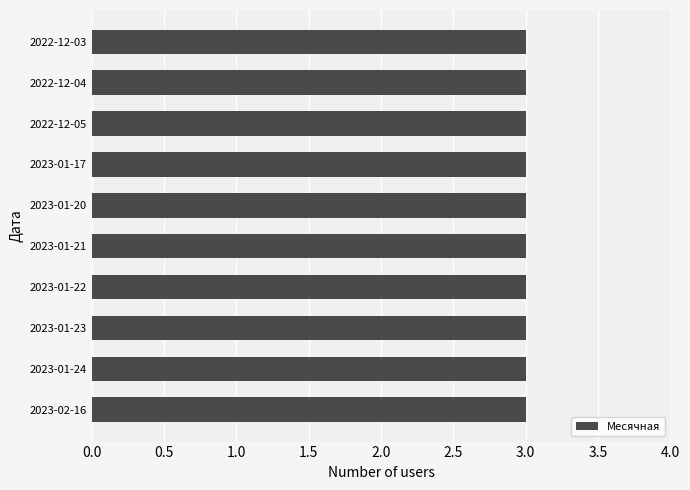

At which category is the sum across all series the highest?

2023-01-24